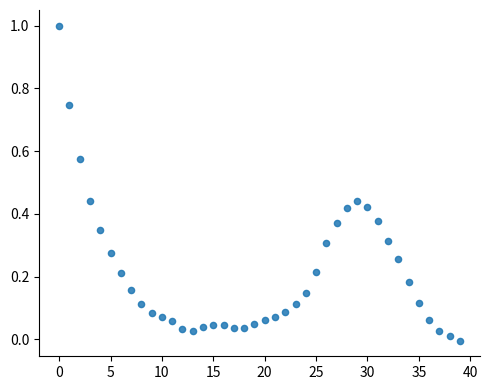

What is the range of Y values (max minus min)?

1.0